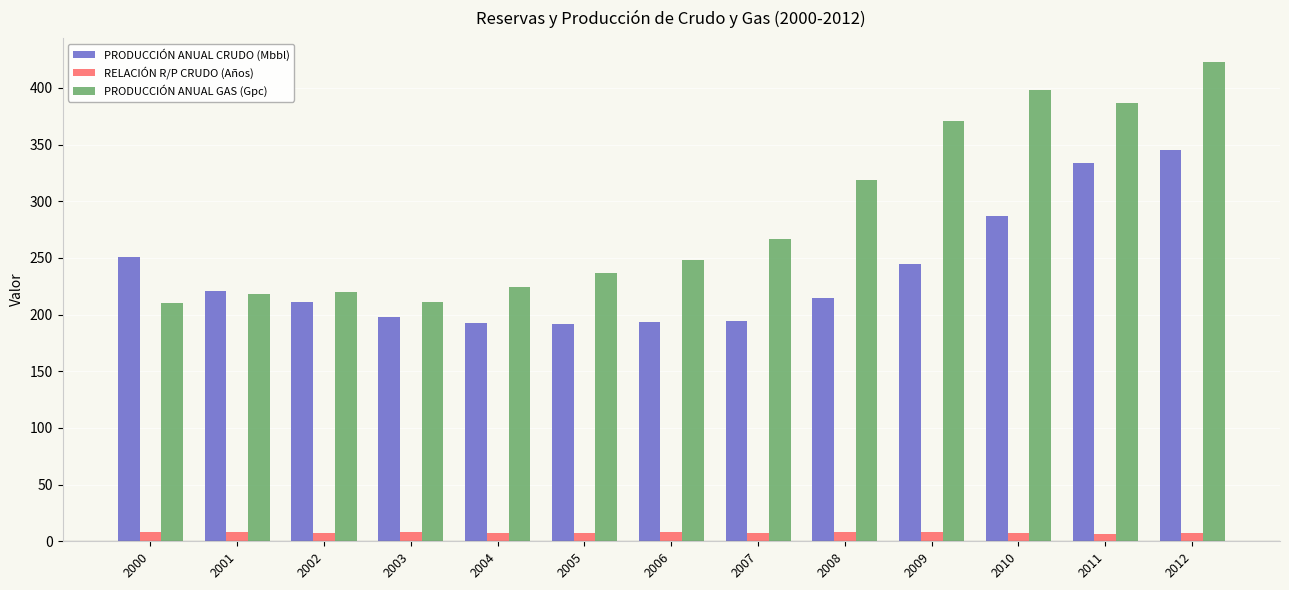

Which series has the widest spread of values?

PRODUCCIÓN ANUAL GAS (Gpc)